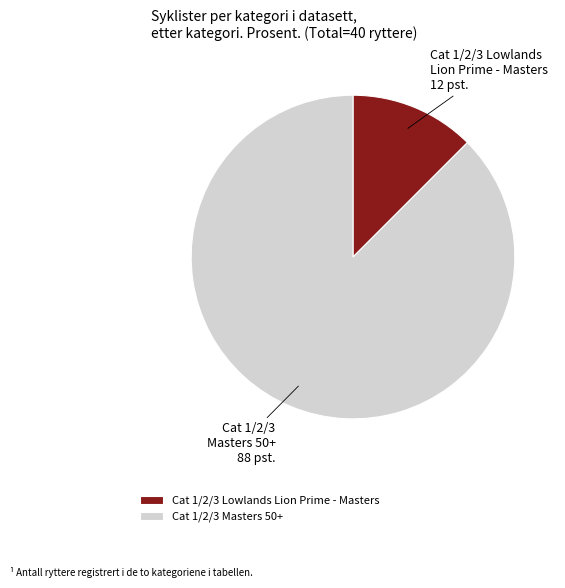

How many segments does this pie chart have?

2